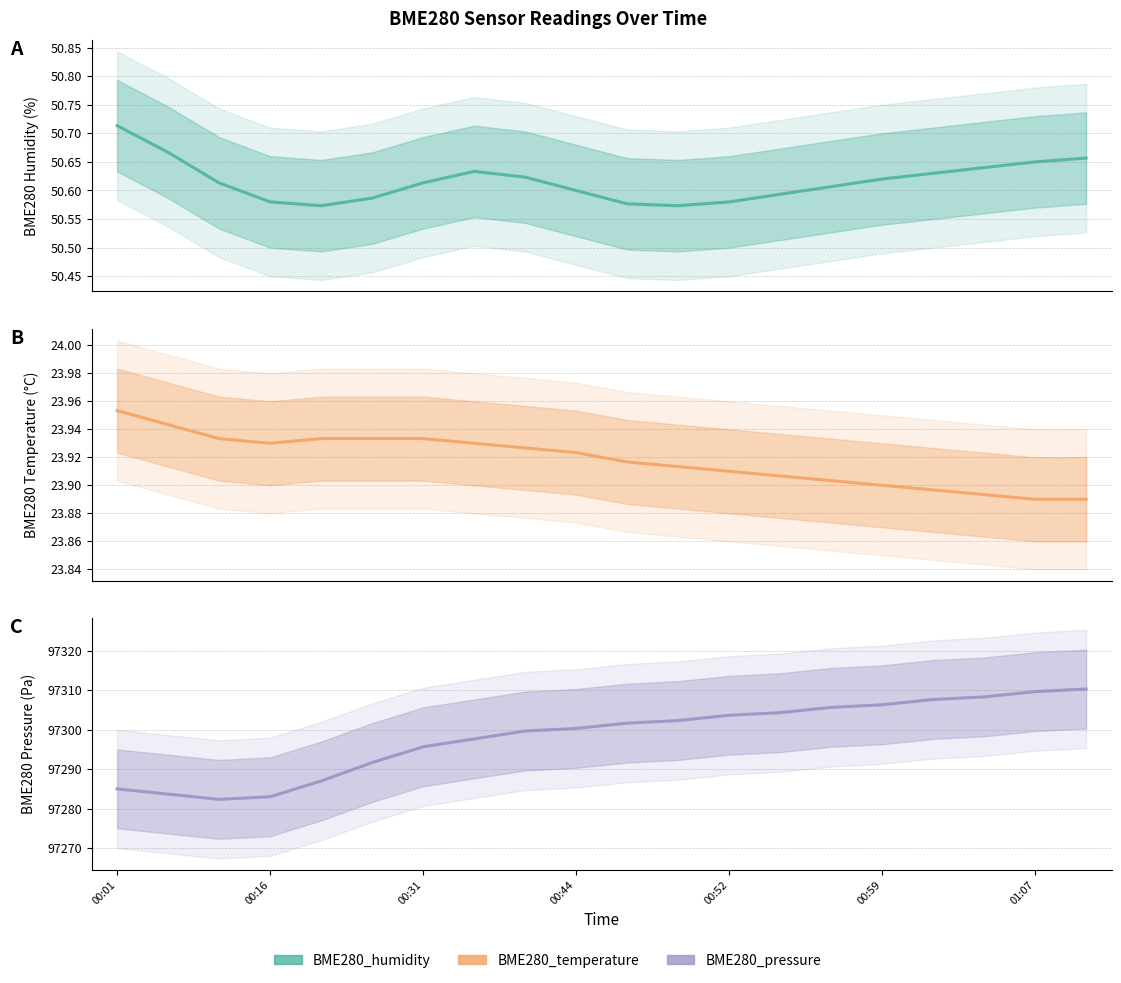

True or false: BME280_pressure and BME280_humidity intersect in this chart.

False